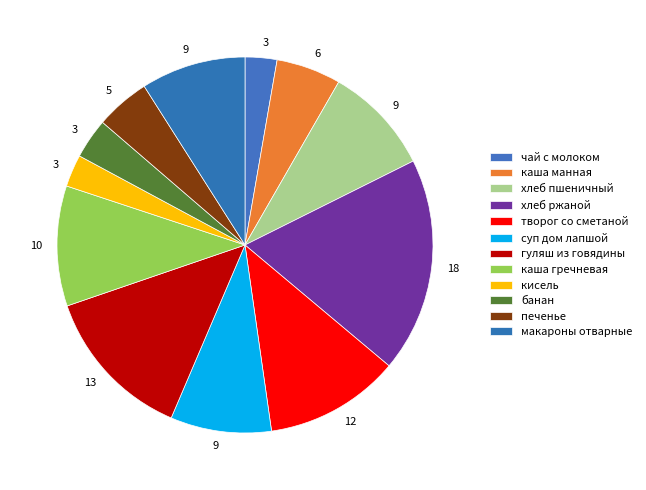

Count the number of slices in the pie.

12